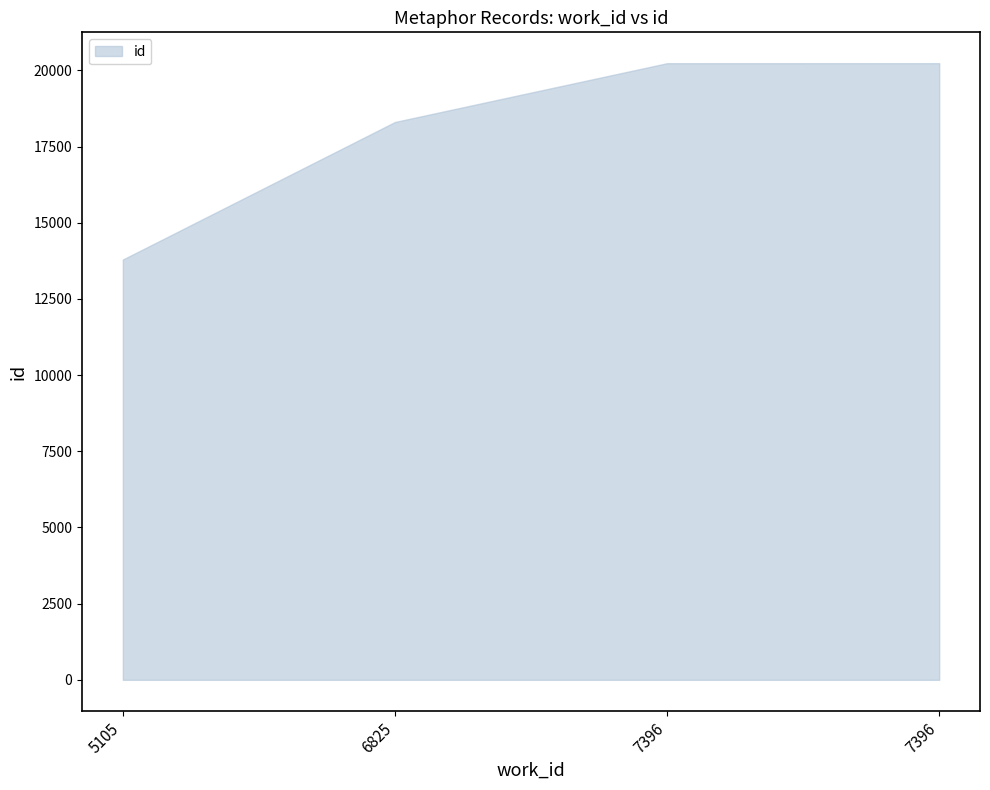

Rank the categories by value from highest to lowest.

7396, 7396, 6825, 5105